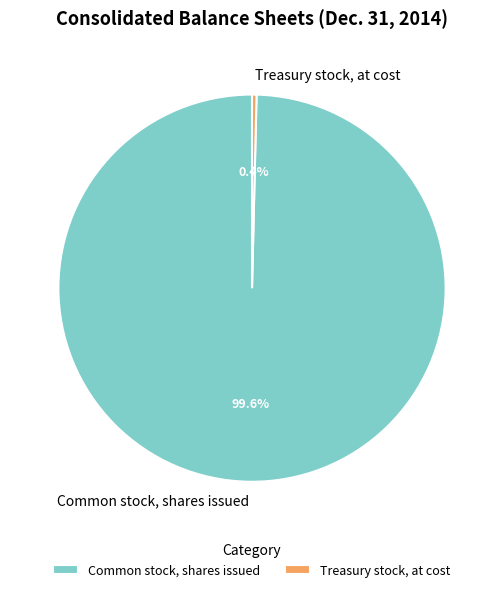

Is the sum of Treasury stock, at cost and Common stock, shares issued greater than half?

Yes